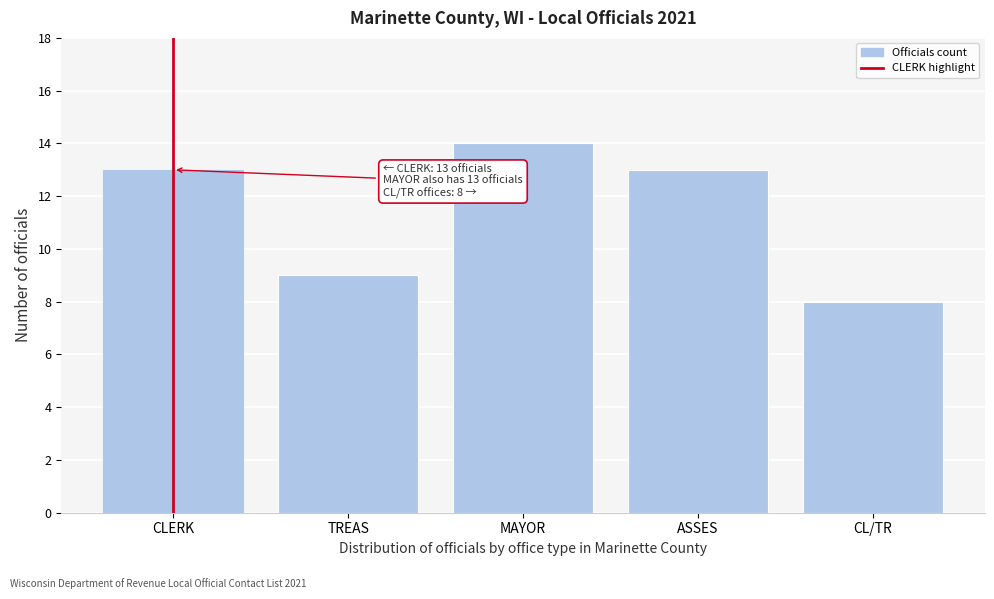

Reading left to right, transcribe all the data shown in this chart.

CLERK=13	TREAS=9	MAYOR=14	ASSES=13	CL/TR=8